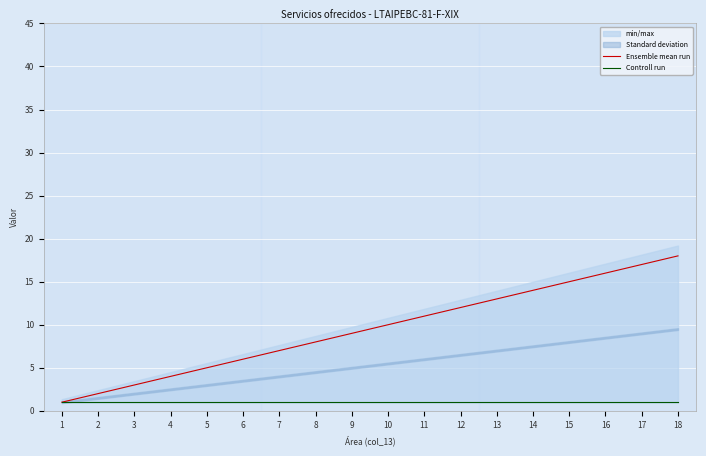

What is the spread (max minus min) of values at 16?

15